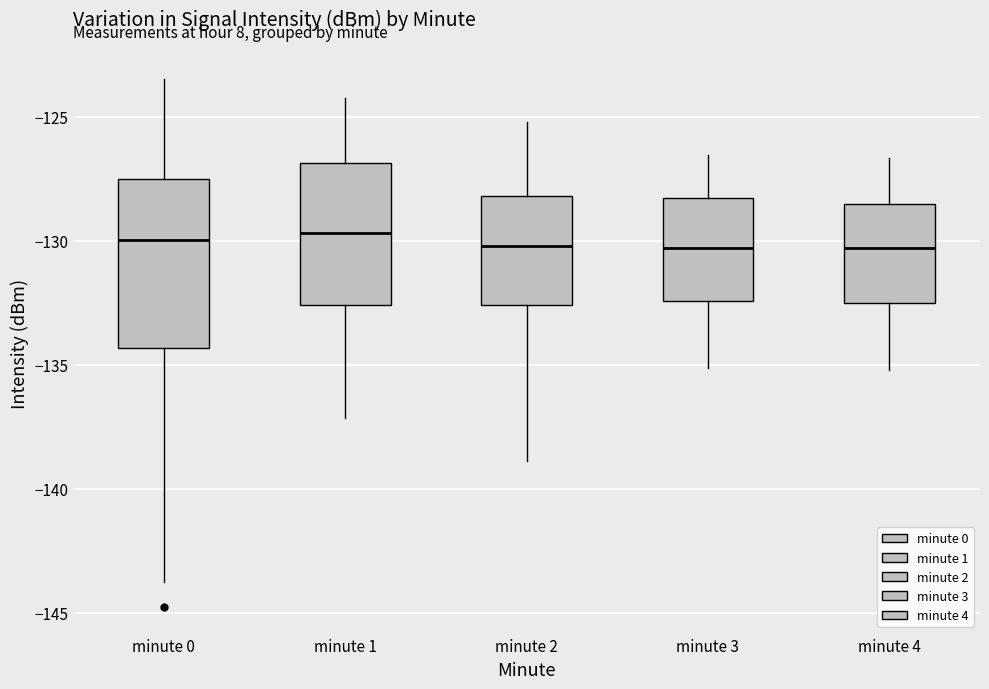

Reading left to right, read every box against the y-axis: the position of its median line, the range the box covers, and the ends of its whiskers. The values are not printed on the chart, so give them approximately, as read against the axis.

minute 0: median -130.0, box -134.5 to -127.5, whiskers -144.0 to -123.5
minute 1: median -129.5, box -132.5 to -127.0, whiskers -137.0 to -124.0
minute 2: median -130.0, box -132.5 to -128.0, whiskers -139.0 to -125.0
minute 3: median -130.5, box -132.5 to -128.5, whiskers -135.0 to -126.5
minute 4: median -130.5, box -132.5 to -128.5, whiskers -135.0 to -126.5